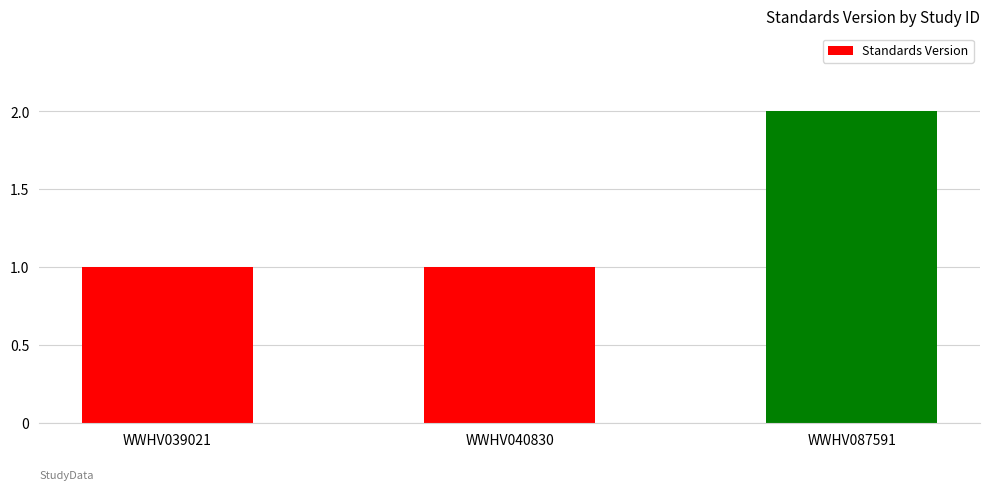

What is the value of the 2nd bar from the left?

1